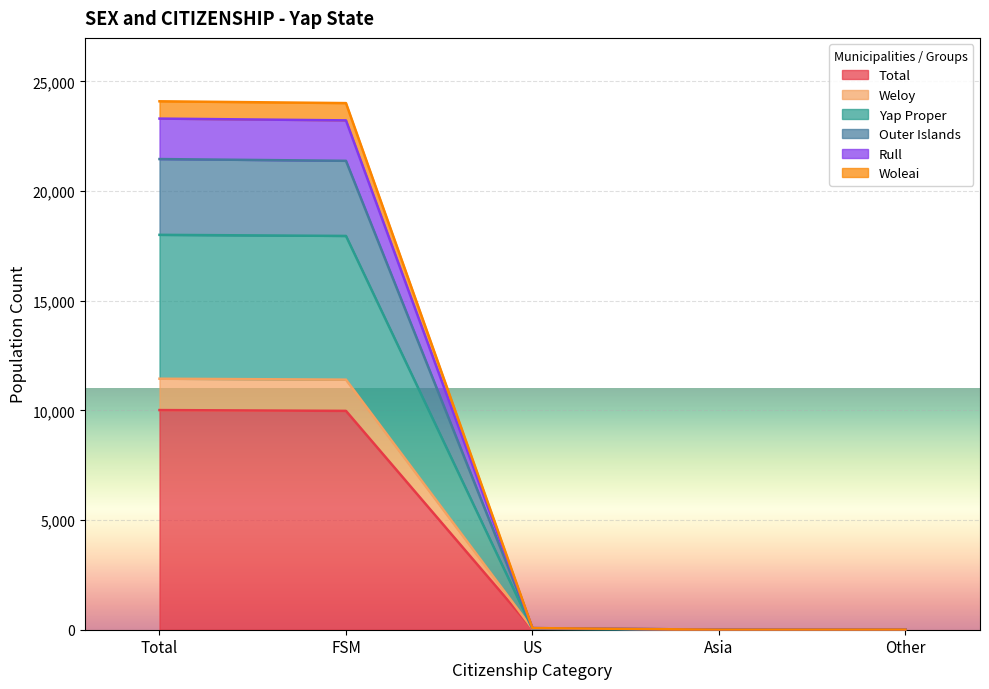

Which category has the lowest value across all series?

Asia